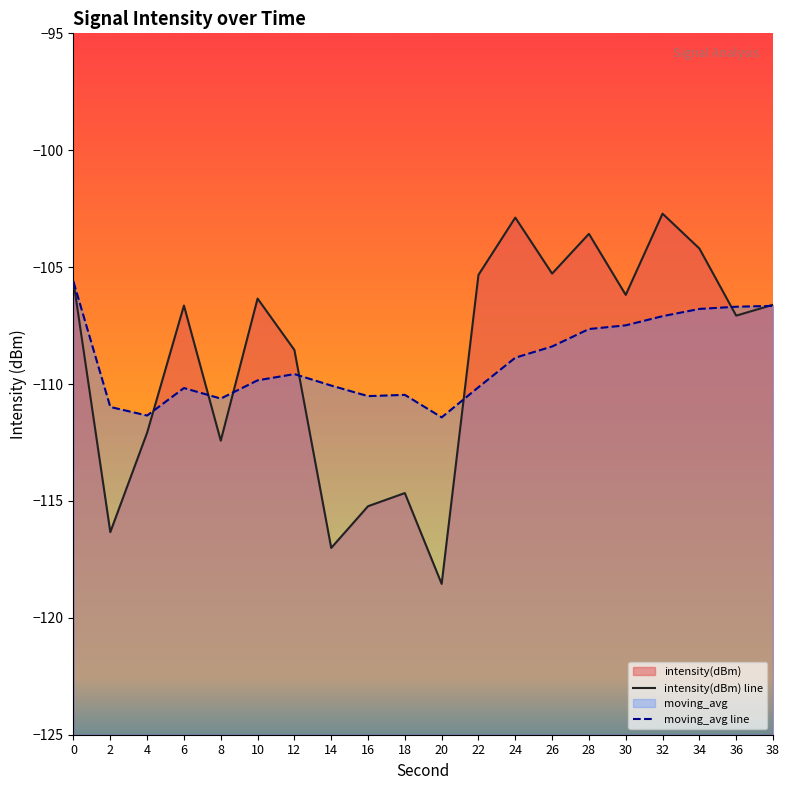

Which label corresponds to the largest value in the chart?

32